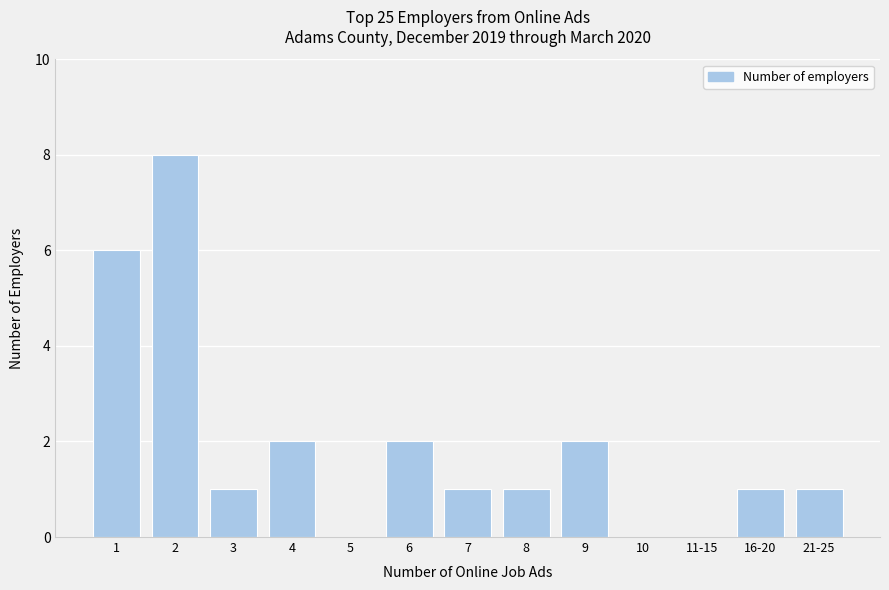

Reading right to left, what are all the values shown in this chart?

21-25=1	16-20=1	11-15=0	10=0	9=2	8=1	7=1	6=2	5=0	4=2	3=1	2=8	1=6